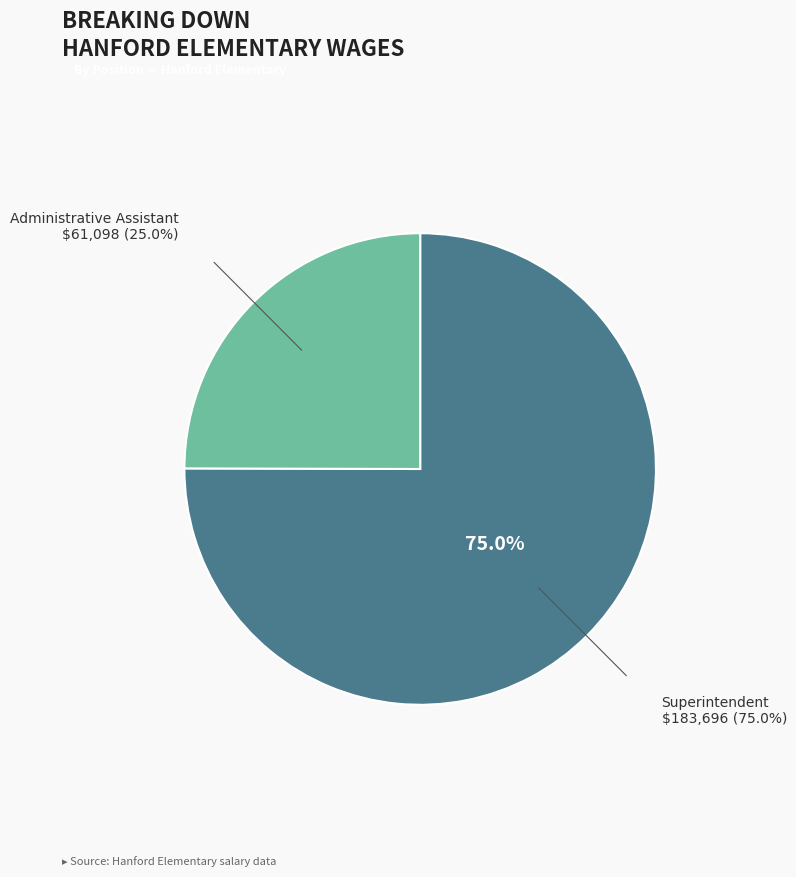

Does any single category account for the majority?

Yes